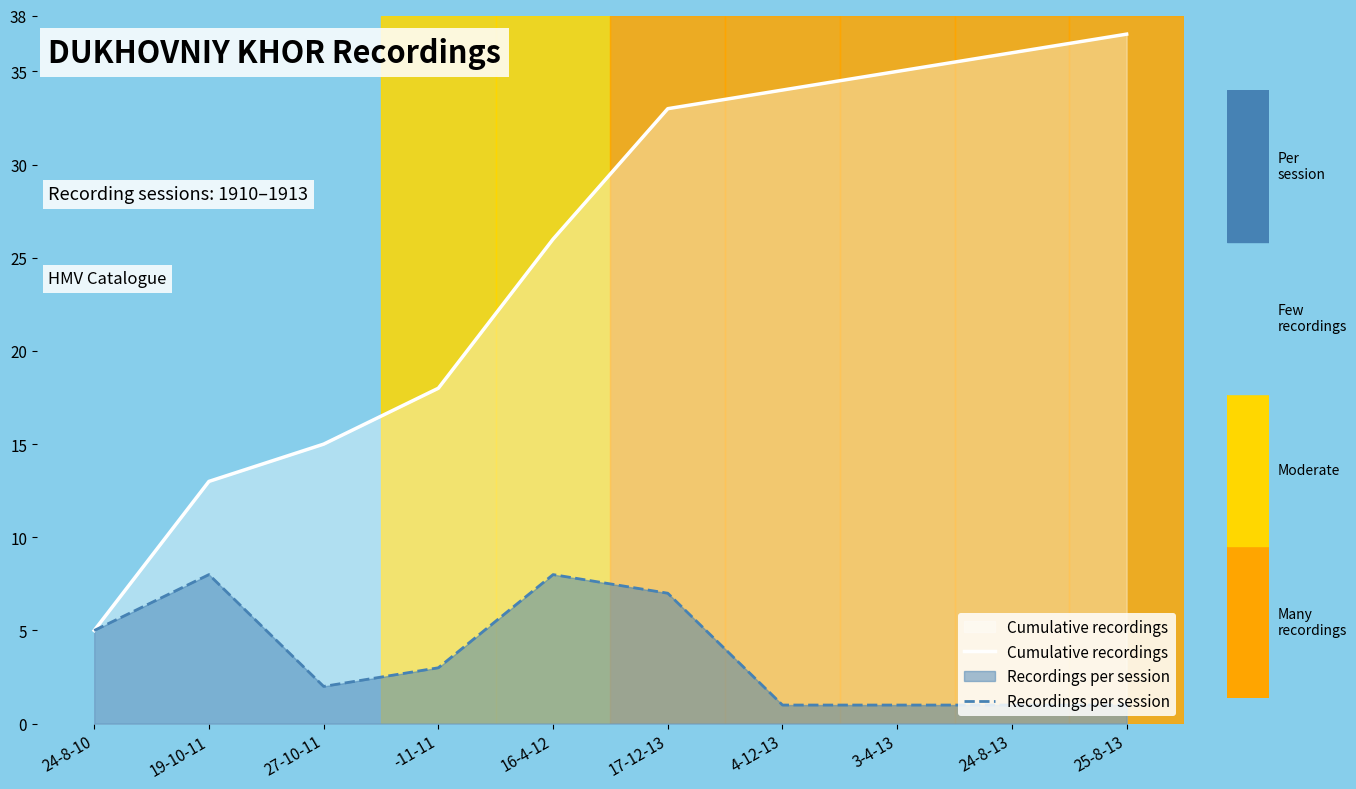

True or false: Cumulative recordings and Recordings per session intersect in this chart.

False